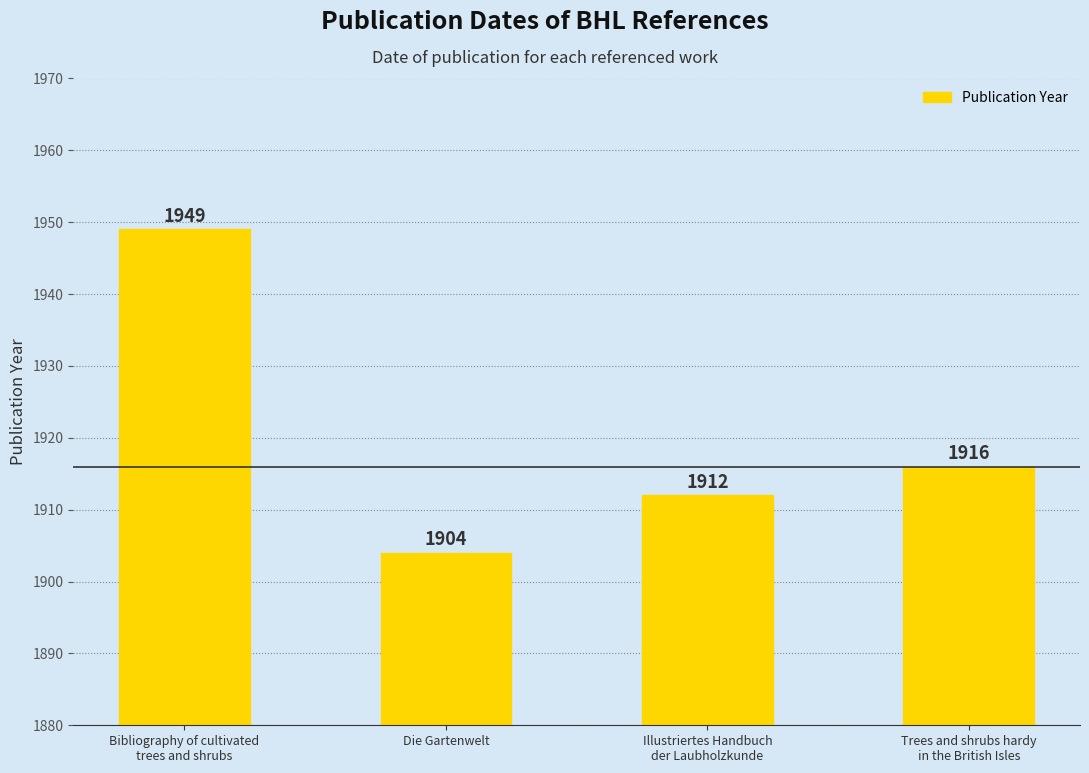

What is the sum of all values?

7681